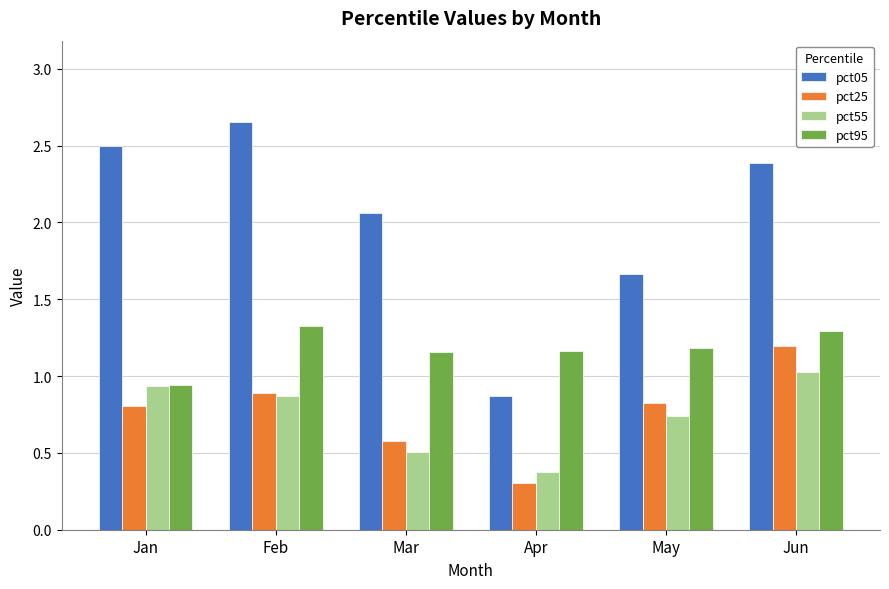

What are all the series names shown in the legend?

pct05, pct25, pct55, pct95